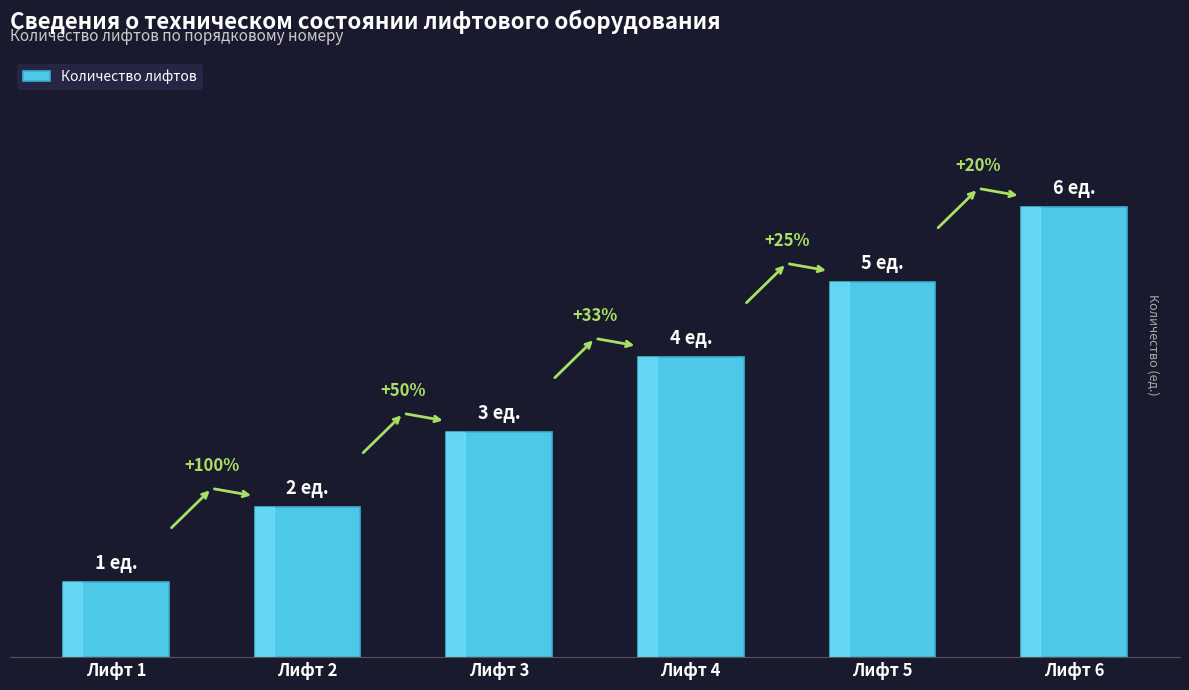

What is the minimum value shown in the chart?

1